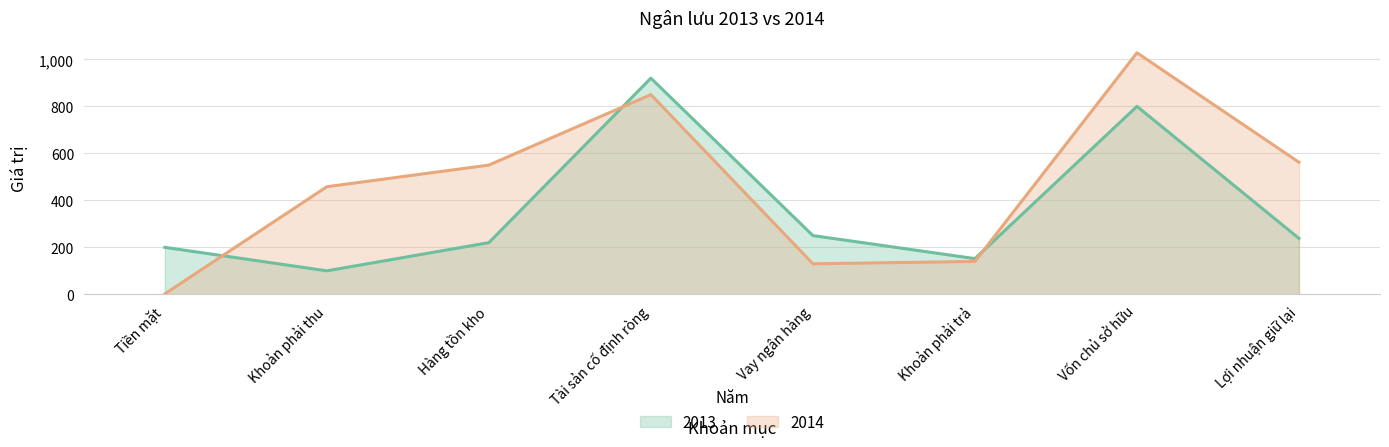

What value does the 2013 series have at Vốn chủ sở hữu?

800